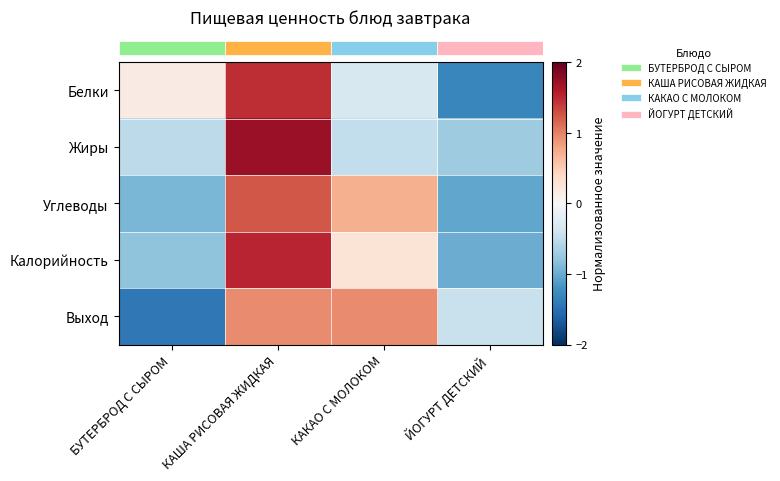

At which category does the chart reach its peak across all series?

КАША РИСОВАЯ ЖИДКАЯ